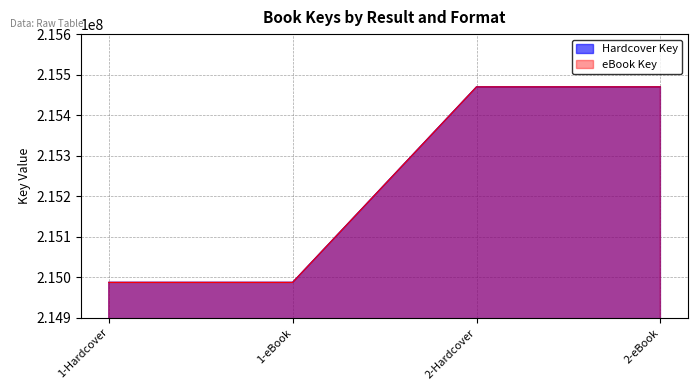

True or false: eBook Key and Hardcover Key intersect in this chart.

False